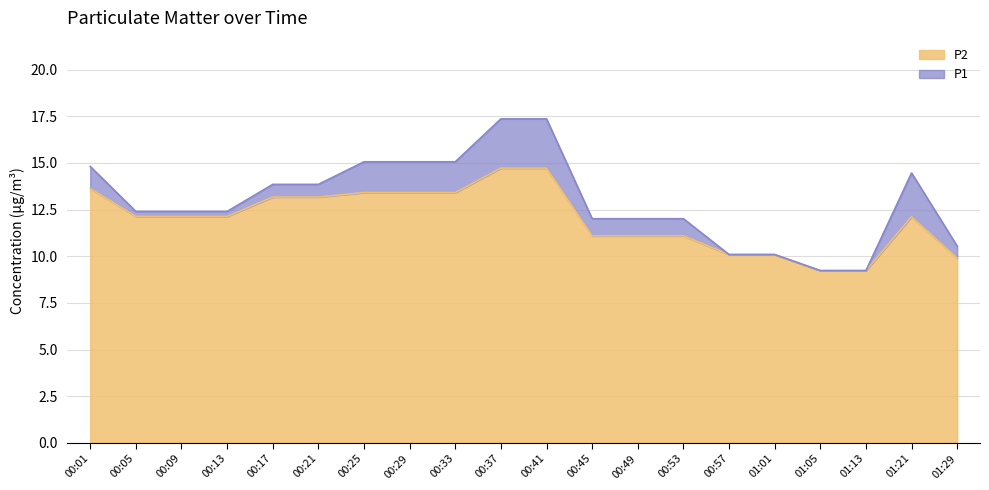

What is the minimum value for P1?

9.2